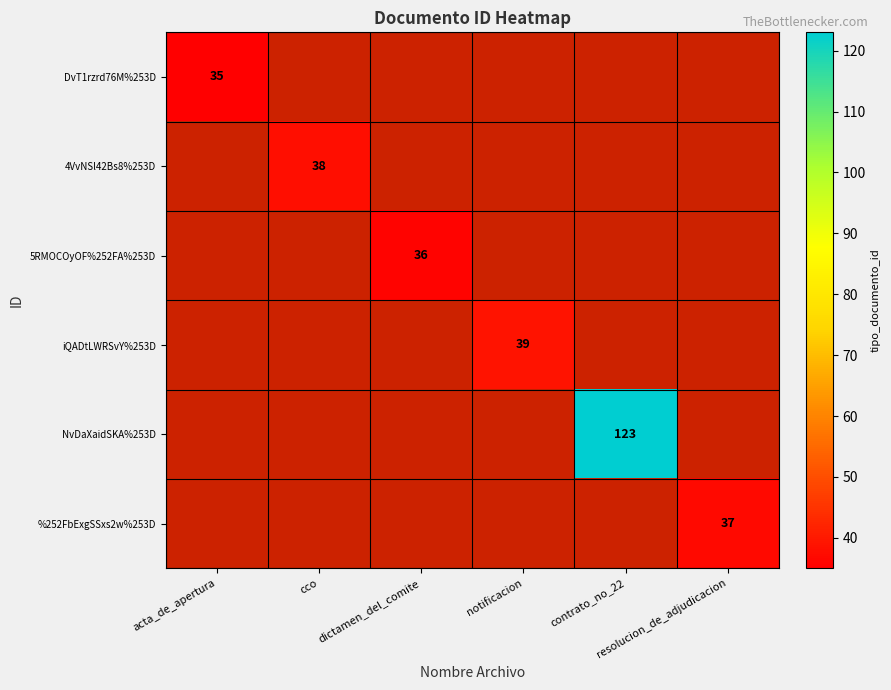

Is the value of DvT1rzrd76M%253D at contrato_no_22 greater than the value of %252FbExgSSxs2w%253D at dictamen_del_comite?

No